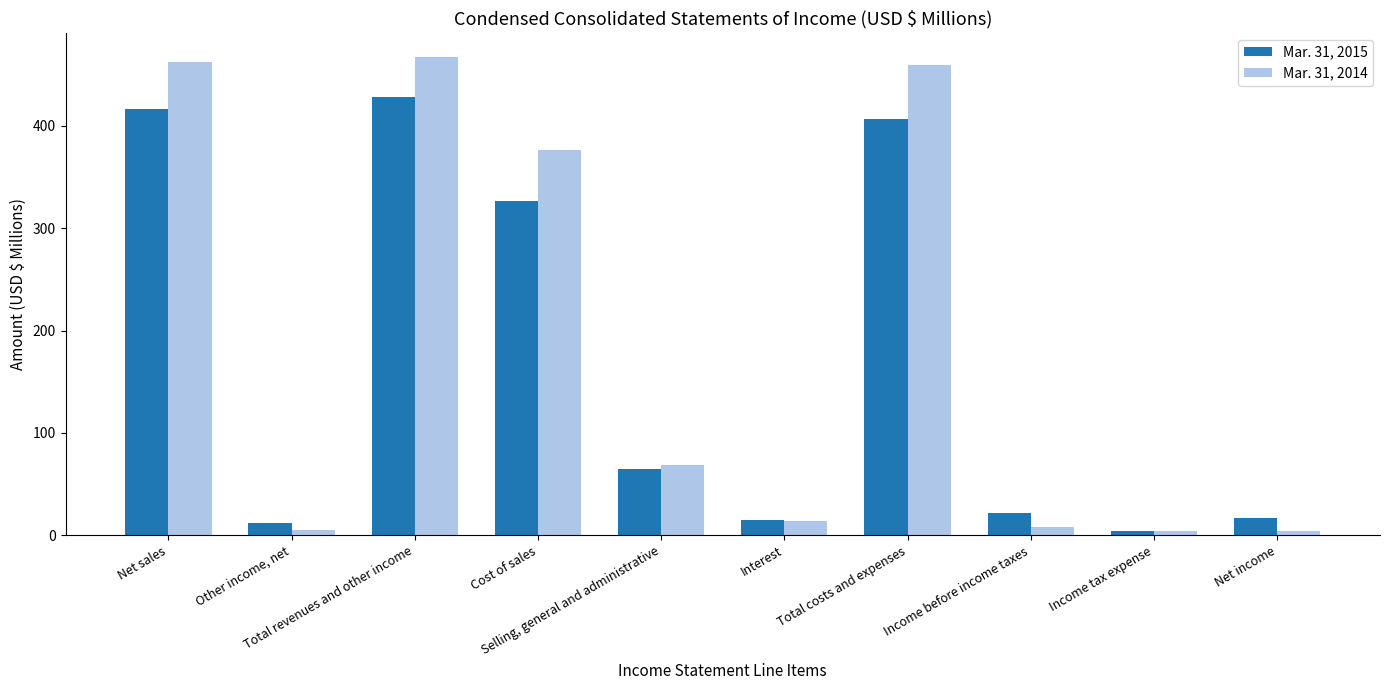

What are all the series names shown in the legend?

Mar. 31, 2015, Mar. 31, 2014